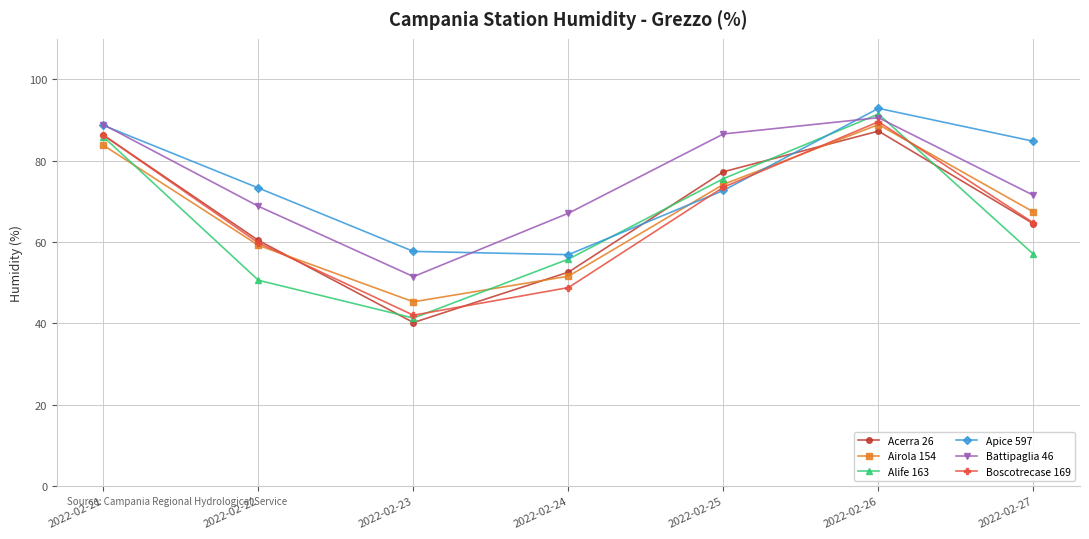

Where is the first local maximum for Apice 597?

2022-02-26